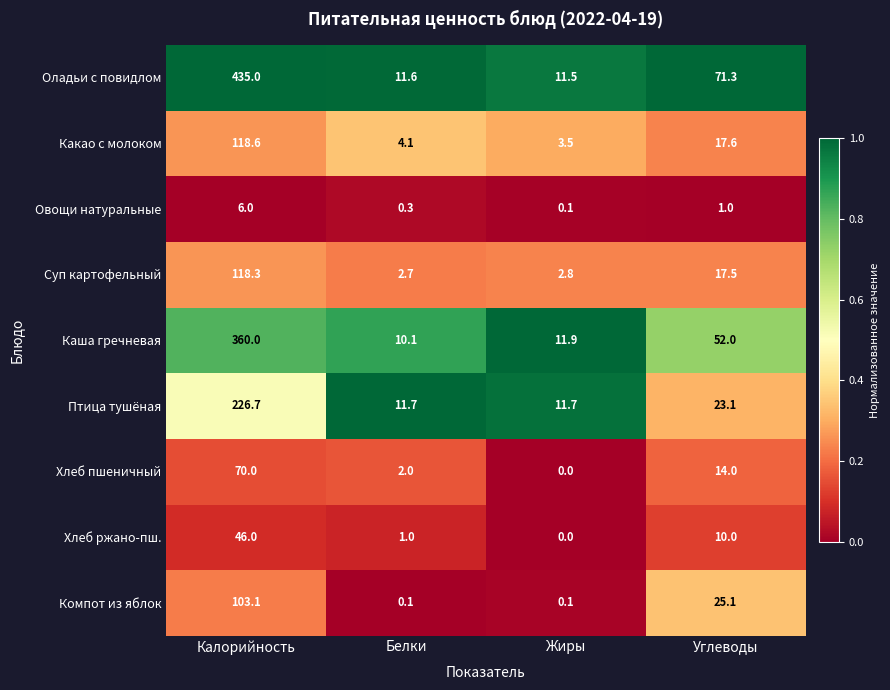

Which series has the largest total across all categories?

Оладьи с повидлом